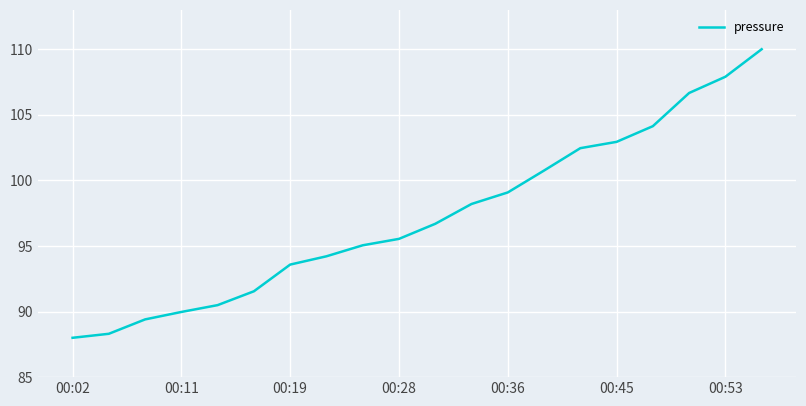

What is the difference between the maximum and minimum values?

22.0